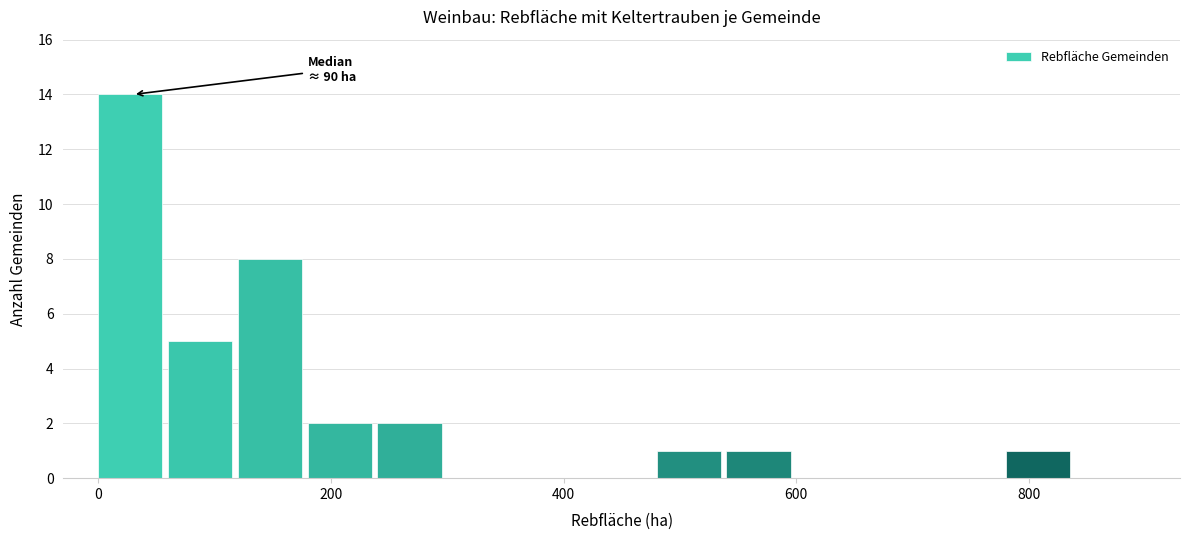

Read against the x-axis, roughly where is the centre of the tallest bar?

20